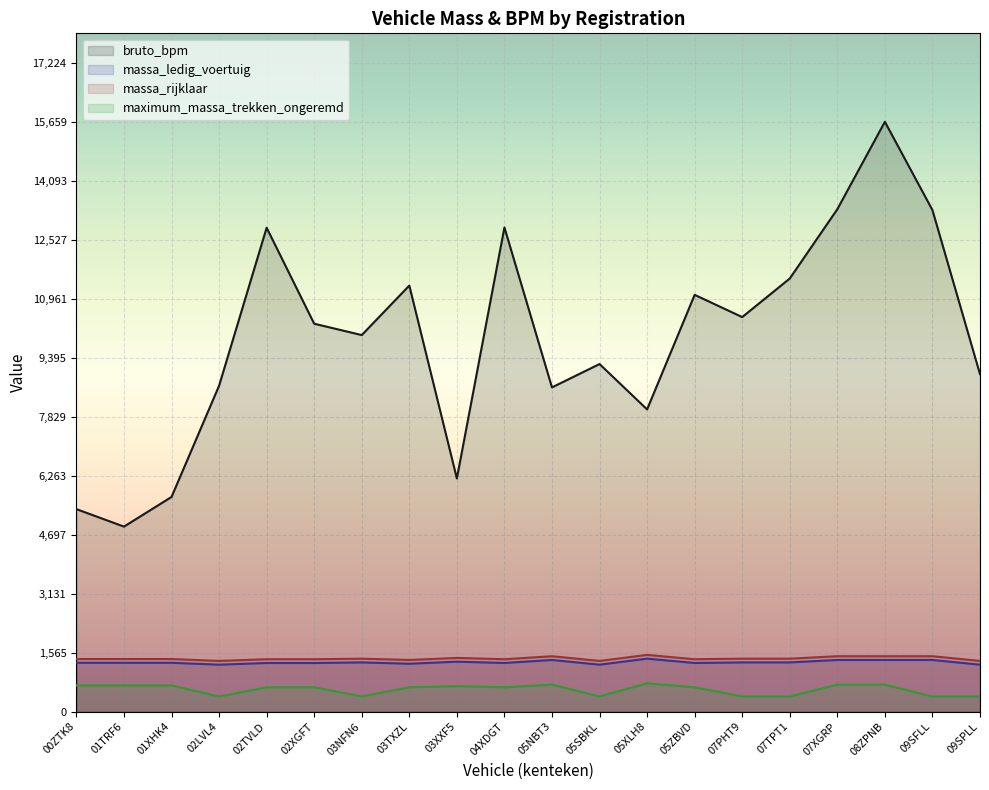

How many values in the massa_ledig_voertuig series exceed 1295?

9